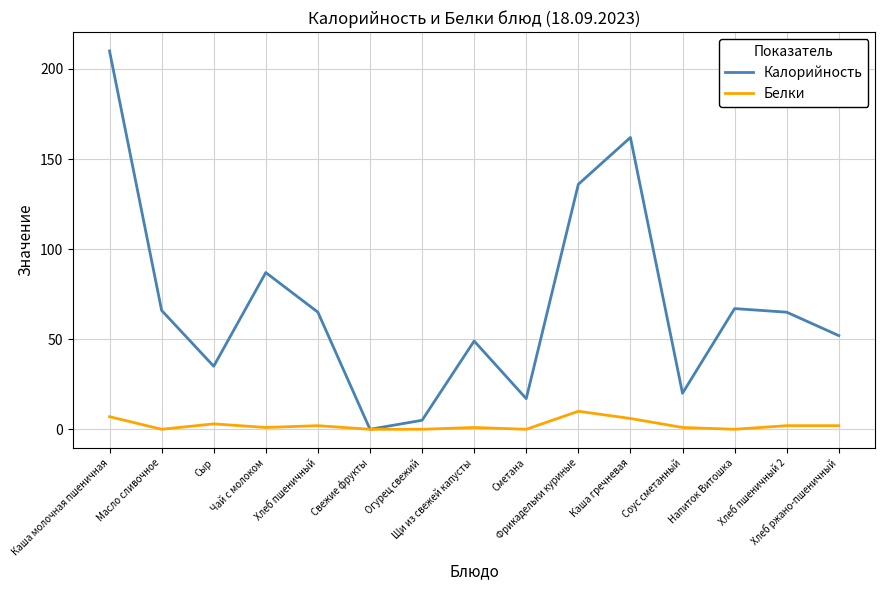

Which series has the largest total across all categories?

Калорийность